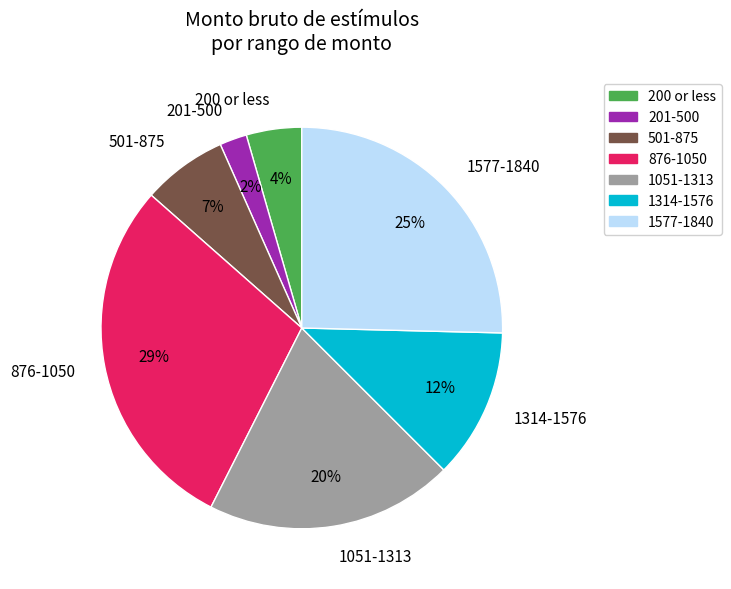

Count the number of slices in the pie.

7